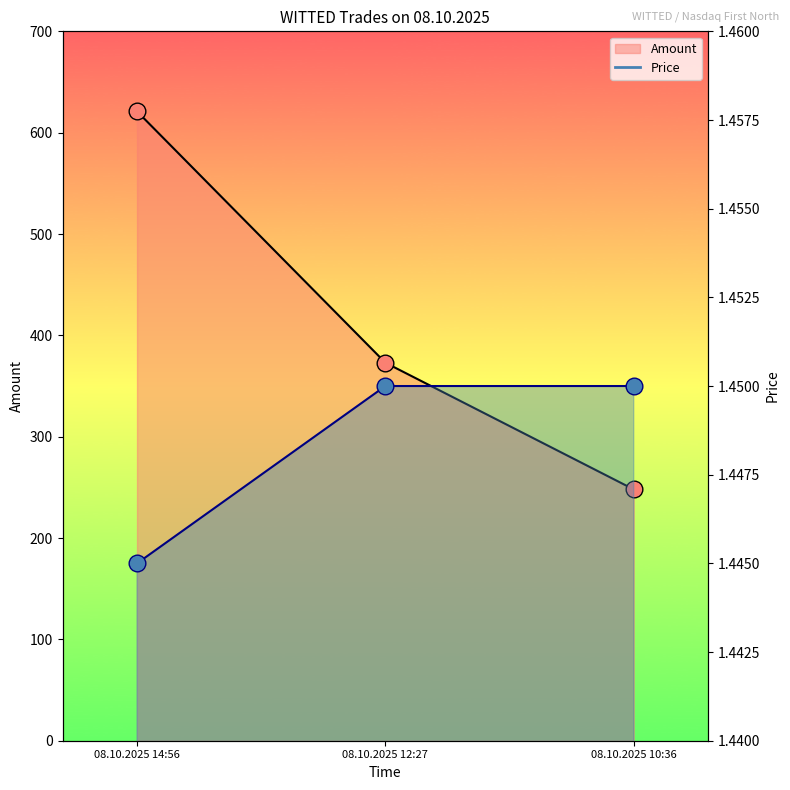

Which series changed the most between 08.10.2025 12:27 and 08.10.2025 10:36?

Amount